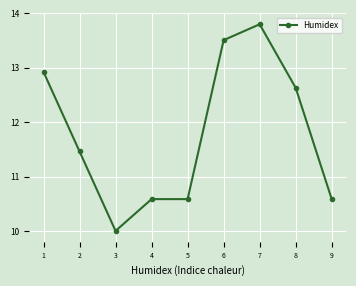

What is the greatest value displayed?

13.8